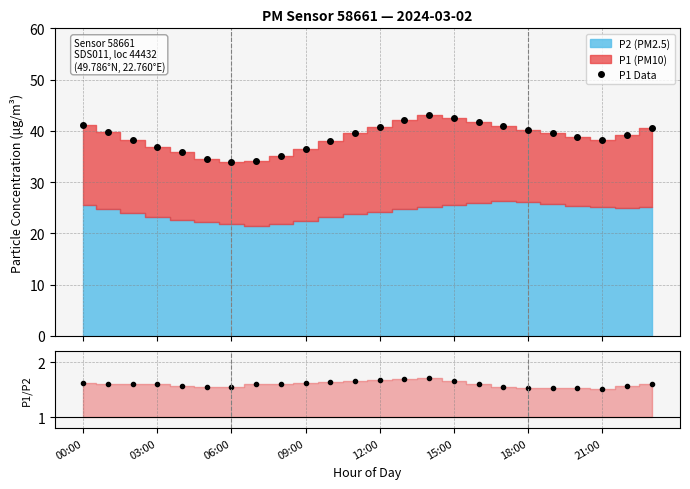

Reading left to right, transcribe all the data shown in this chart.

P1 Data: 41.2	39.8	38.3	36.9	35.8	34.6	33.9	34.2	35.1	36.5	38.0	39.5	40.8	42.1	43.0	42.5	41.8	40.9	40.1	39.5	38.8	38.2	39.1	40.5
P1/P2: 1.6	1.6	1.6	1.6	1.6	1.6	1.6	1.6	1.6	1.6	1.6	1.7	1.7	1.7	1.7	1.7	1.6	1.6	1.5	1.5	1.5	1.5	1.6	1.6